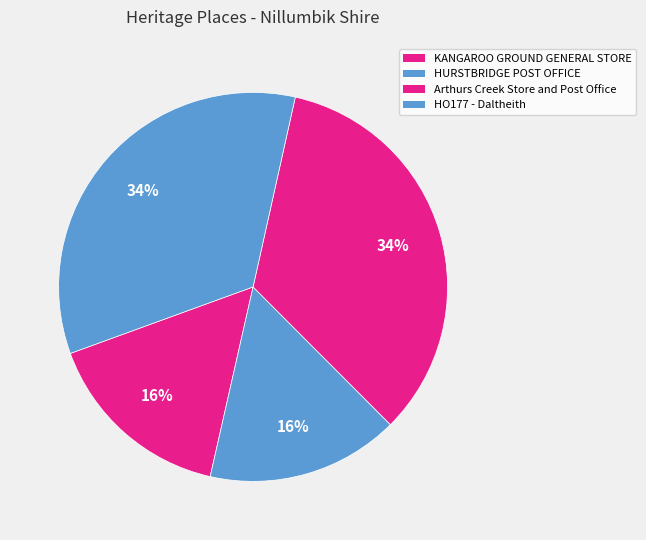

How many slices are in this pie chart?

4